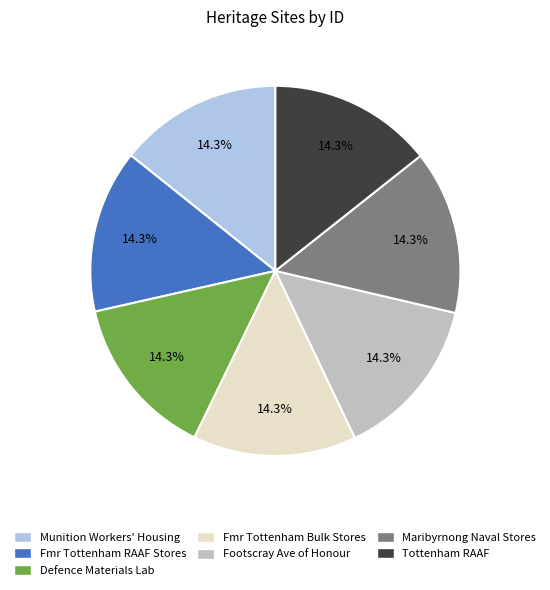

Is there a majority slice in this chart?

No